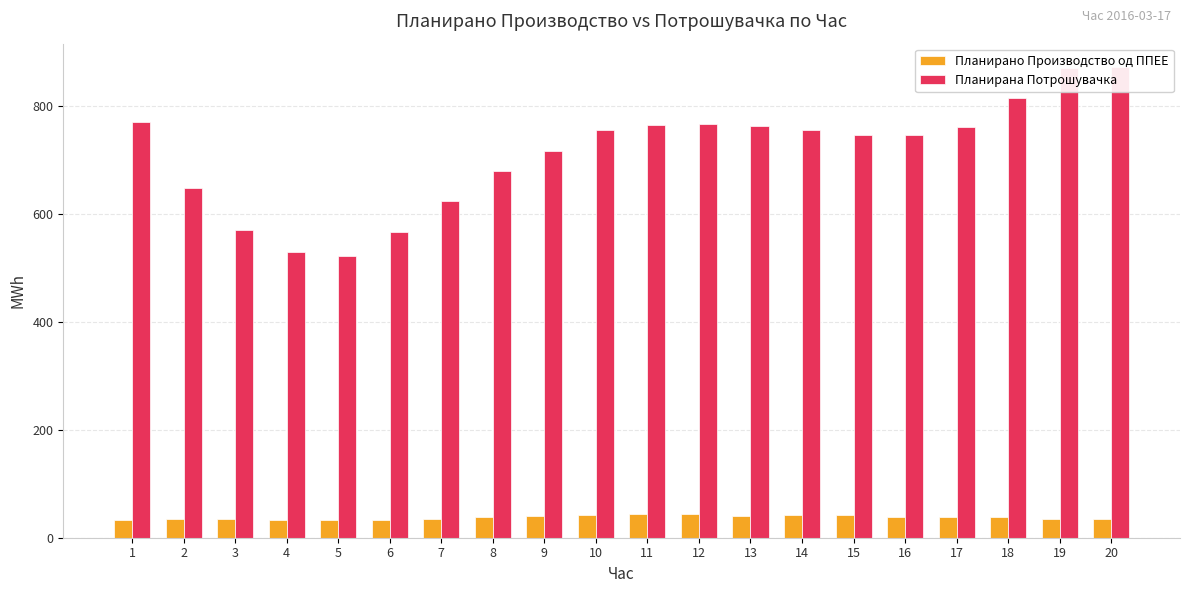

Reading left to right, extract all data points from this chart.

Планирано Производство од ППЕЕ: 32.9	34.5	35.2	33.4	32.2	33.1	35.3	39.2	40.8	41.7	43.5	43.2	41.0	41.3	42.3	39.1	37.9	37.5	35.5	35.4
Планирана Потрошувачка: 769.1	648.0	569.5	529.8	521.1	565.8	623.6	679.7	715.3	754.3	764.2	765.8	762.7	755.9	746.4	745.1	761.1	814.6	869.2	871.4